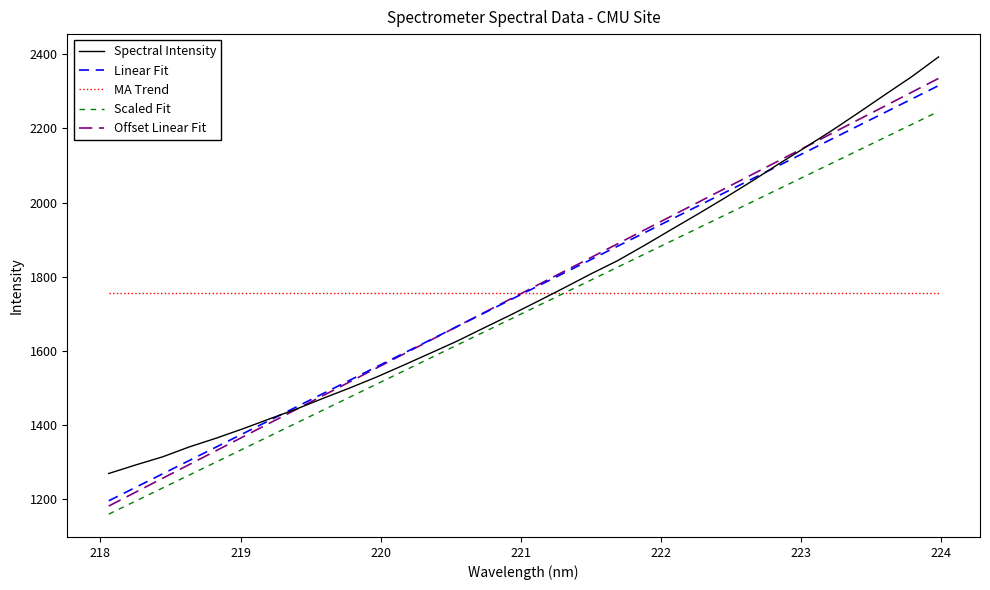

List the series in order of their peak value, lowest first.

MA Trend, Scaled Fit, Linear Fit, Offset Linear Fit, Spectral Intensity